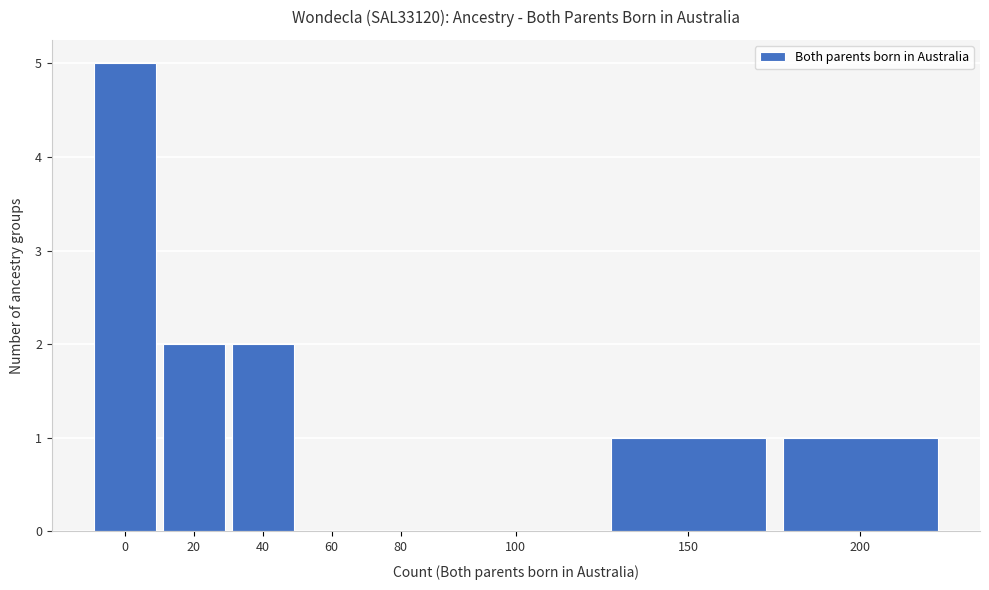

Reading left to right, list all the values displayed in this chart.

0=5	20=2	40=2	60=0	80=0	100=0	150=1	200=1